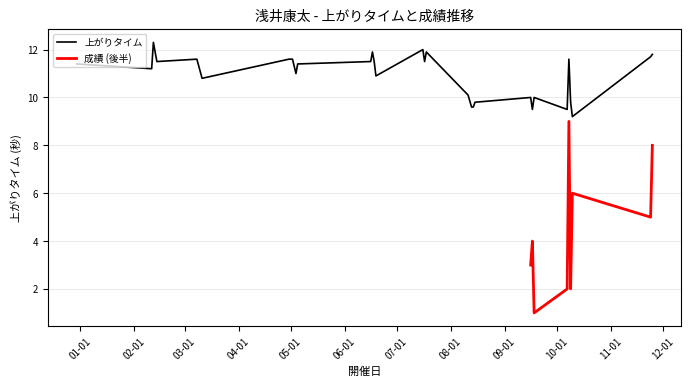

What value does the data have at 2016-08-14?

9.6